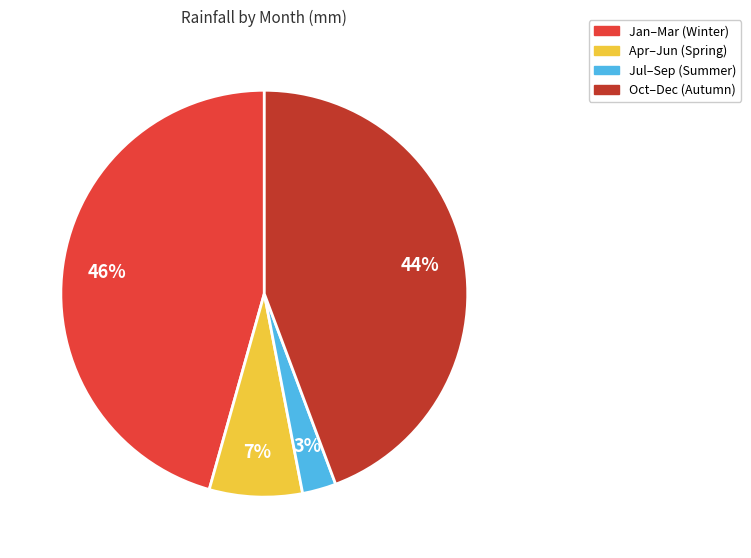

Is it true that Jan–Mar (Winter) is 33% of the pie?

False